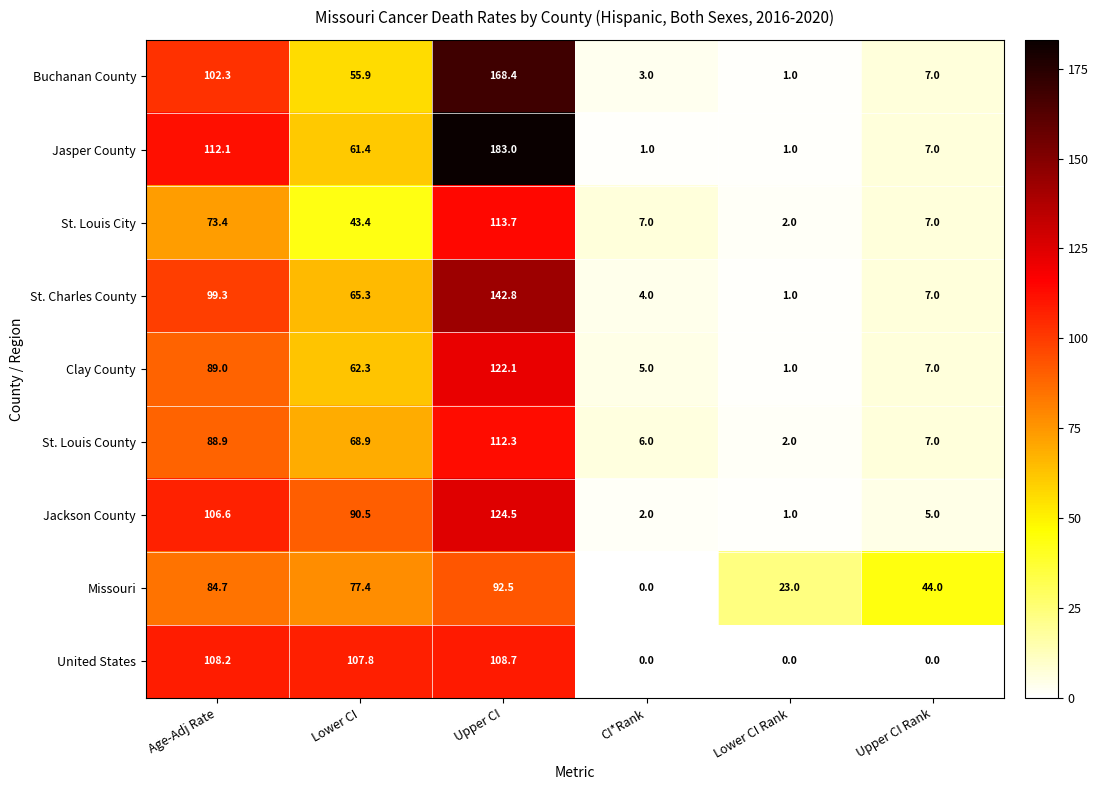

Where does the St. Louis City series first go above 43?

Age-Adj Rate